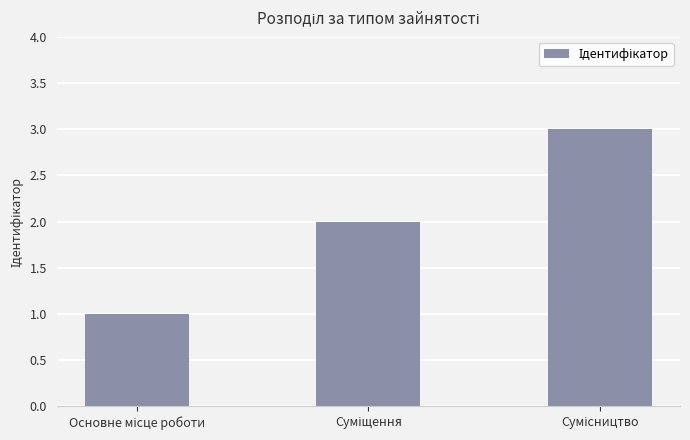

What is the sum of all values?

6